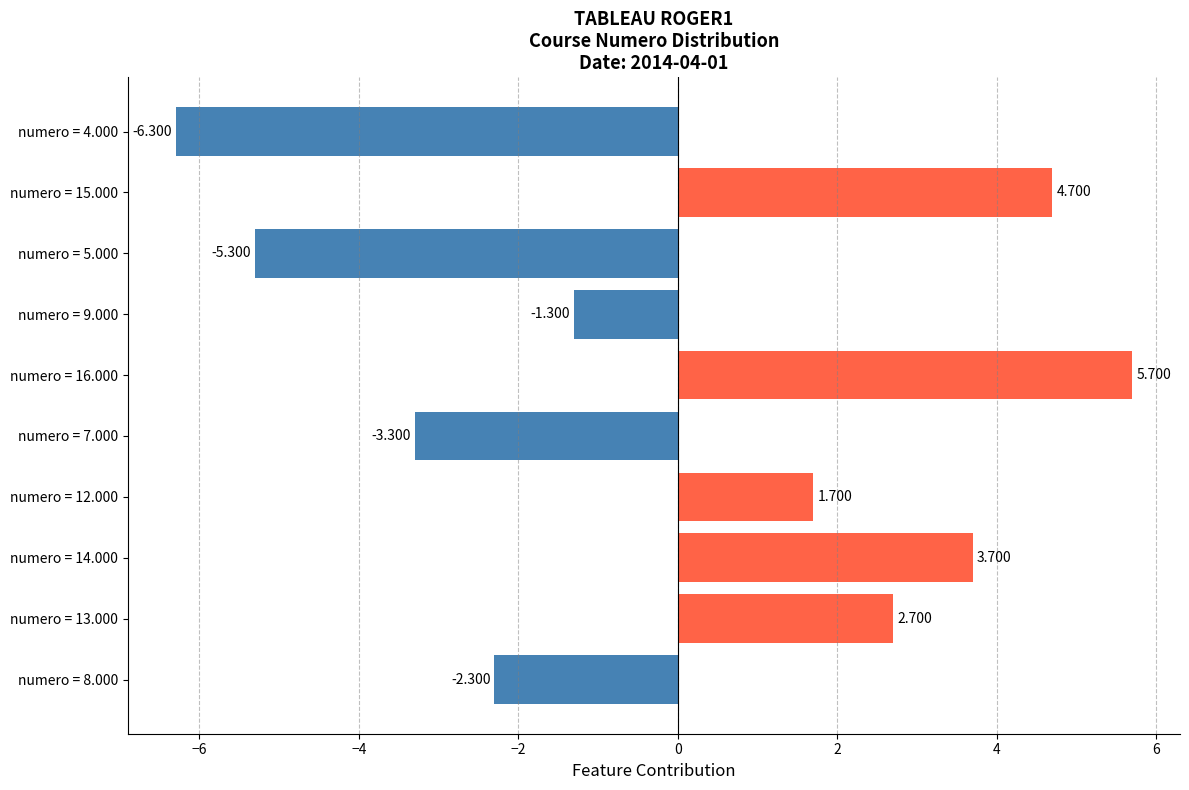

How many negative values are there?

5